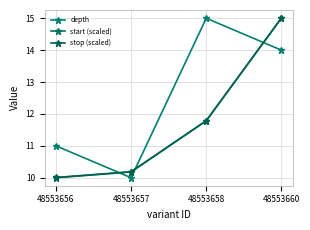

Reading right to left, extract all data points from this chart.

depth: 48553660=14.0	48553658=15.0	48553657=10.0	48553656=11.0
start (scaled): 48553660=15.0	48553658=11.8	48553657=10.2	48553656=10.0
stop (scaled): 48553660=15.0	48553658=11.8	48553657=10.2	48553656=10.0